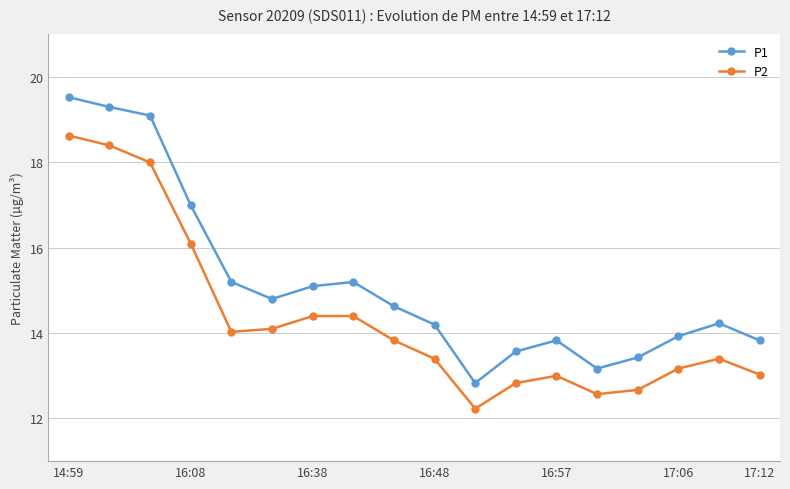

What is the average value of the P1 series?

15.2